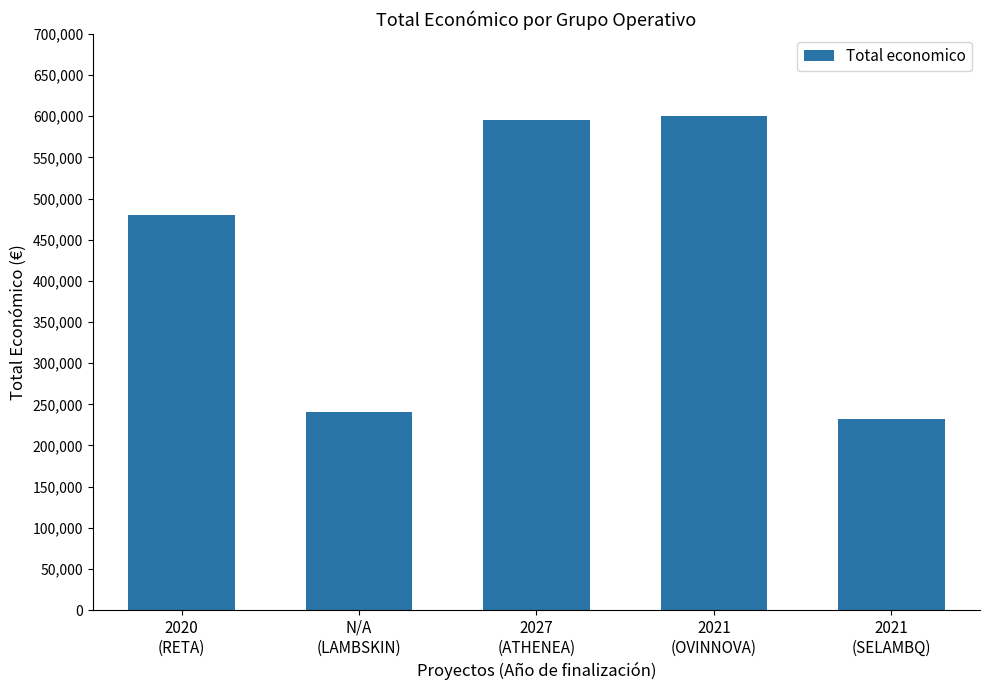

What is the value of the 4th bar from the left?

600000